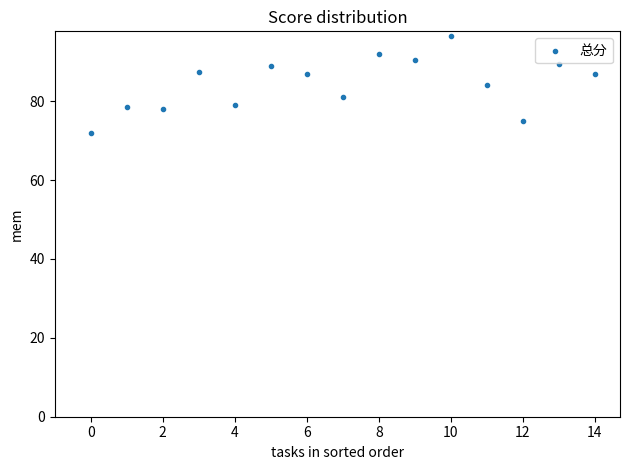

What is the range of Y values (max minus min)?

24.5